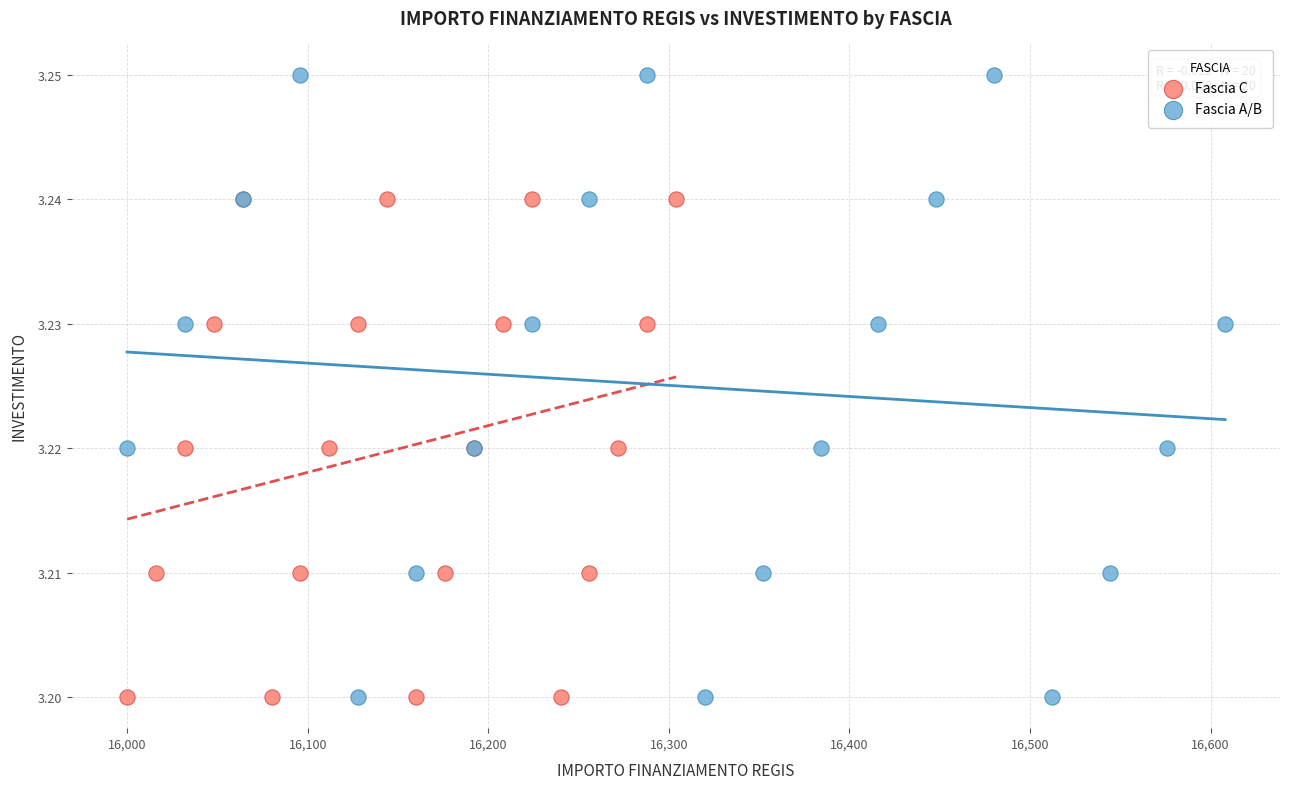

What are all the series names shown in the legend?

Fascia C, Fascia A/B